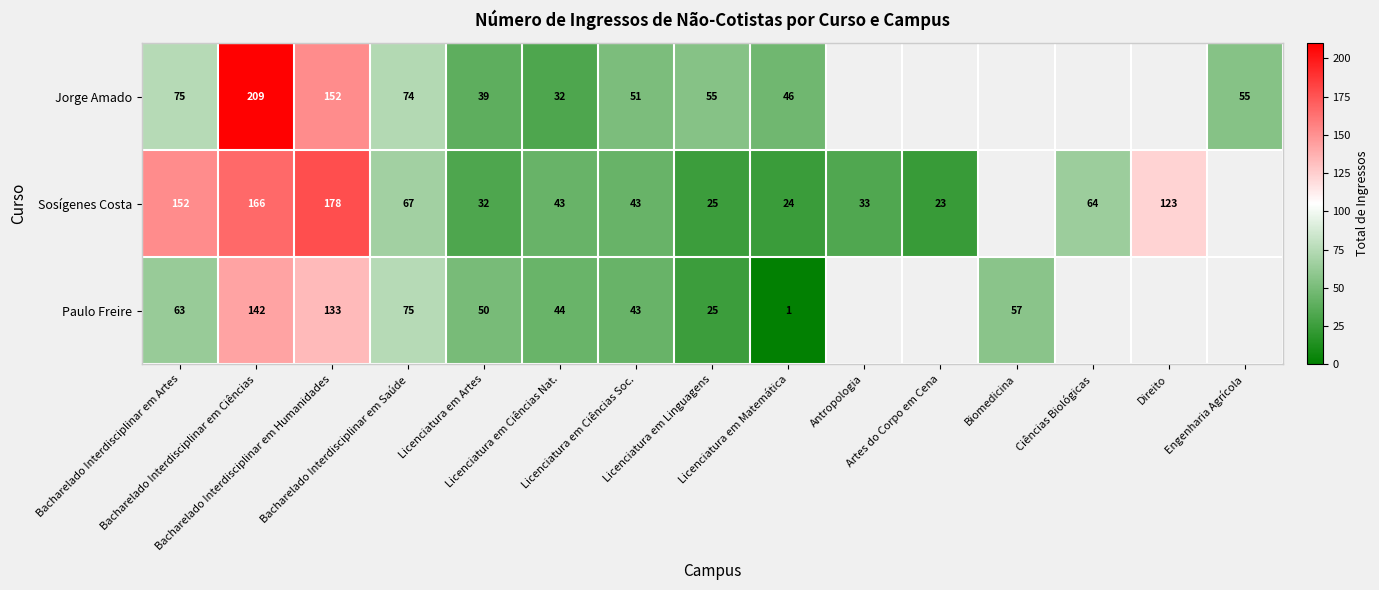

Between Licenciatura em Matemática and Biomedicina, which is larger?

Biomedicina